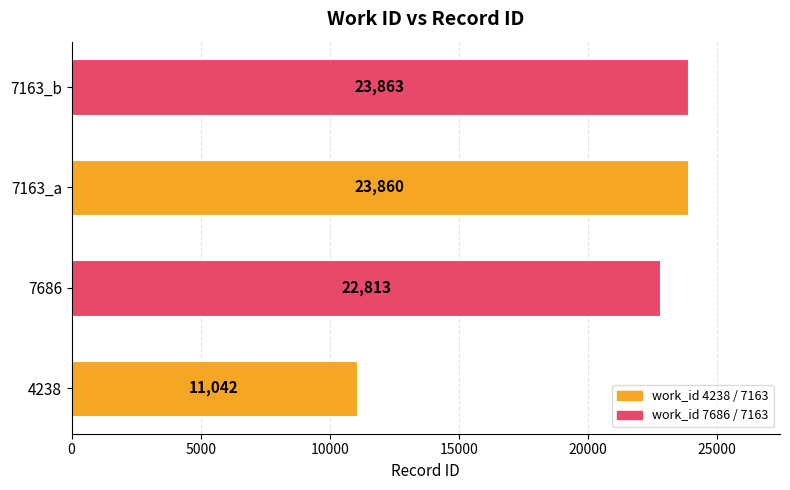

The value at 7686 is 22813. True or false?

True